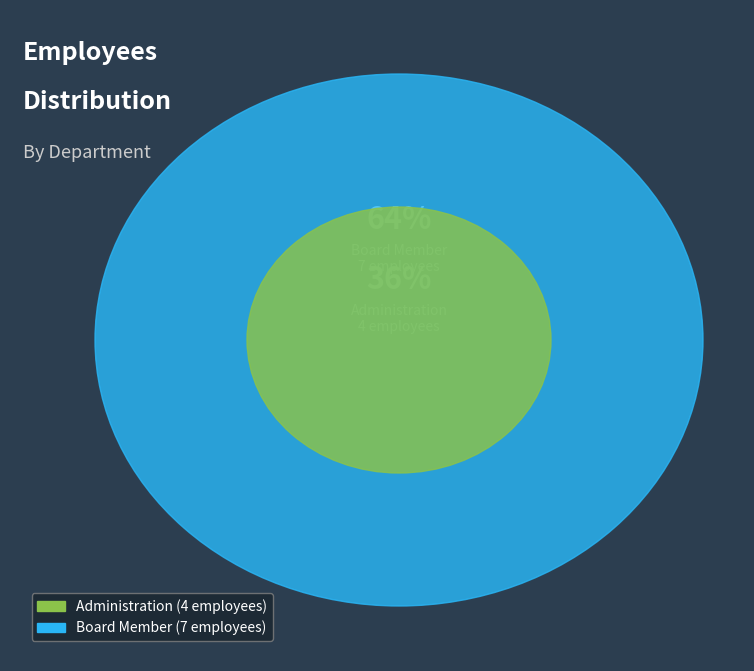

Do Administration and Board Member together represent more than half of the pie?

Yes